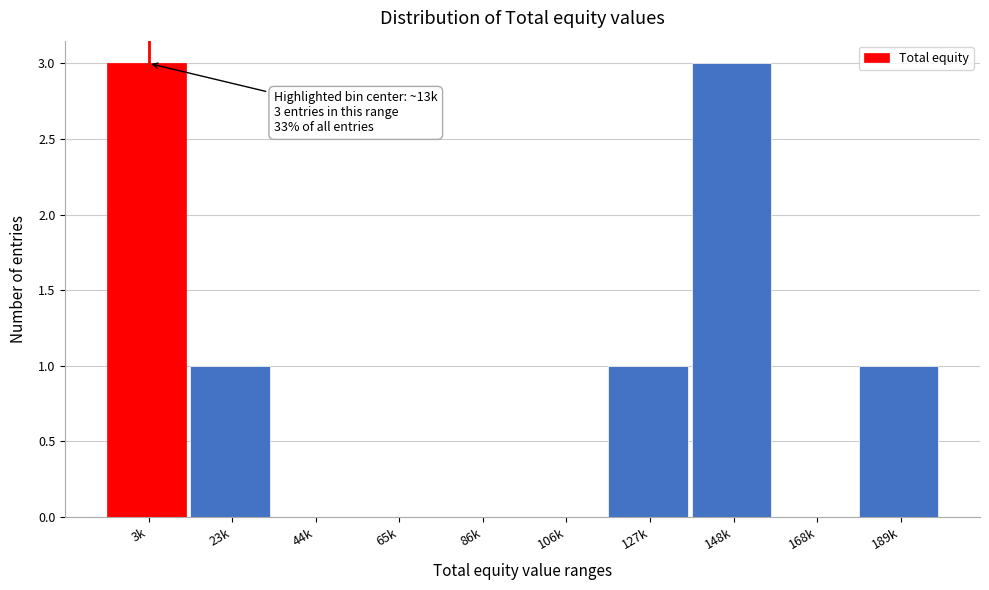

Reading left to right, list all the values displayed in this chart.

3k=3	23k=1	44k=0	65k=0	86k=0	106k=0	127k=1	148k=3	168k=0	189k=1